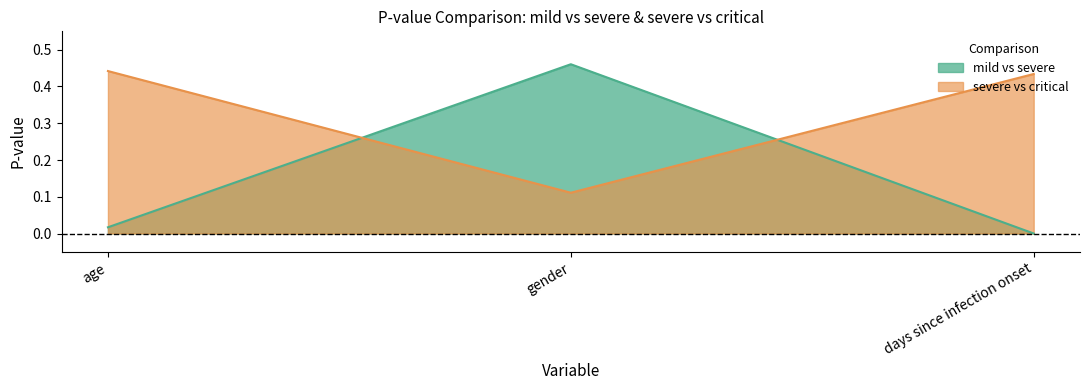

Which series has the widest spread of values?

mild vs severe